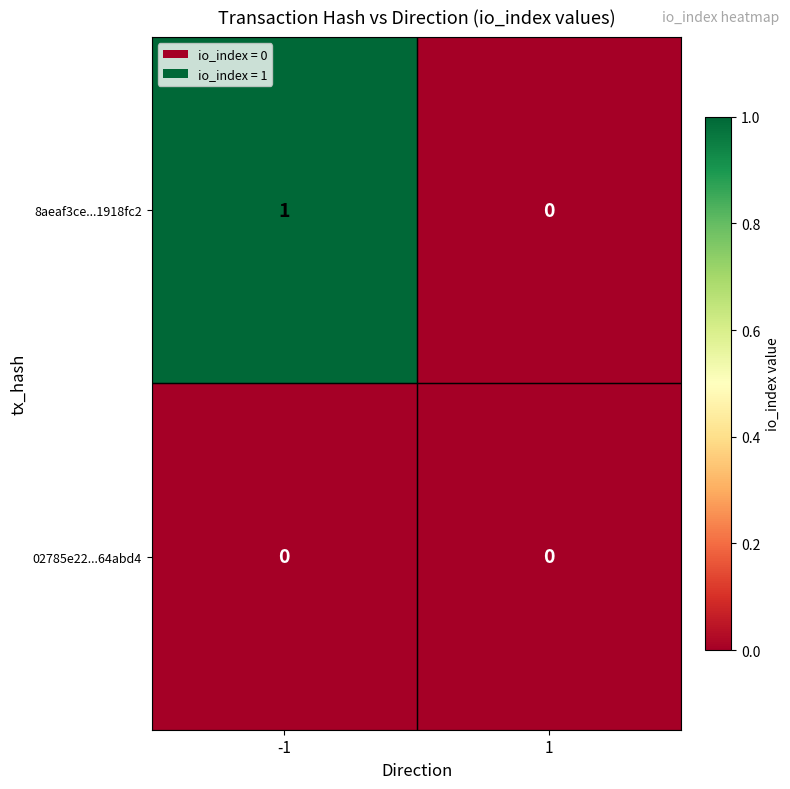

Reading left to right, list all the values displayed in this chart.

8aeaf3ce...1918fc2: -1=1	1=0
02785e22...64abd4: -1=0	1=0